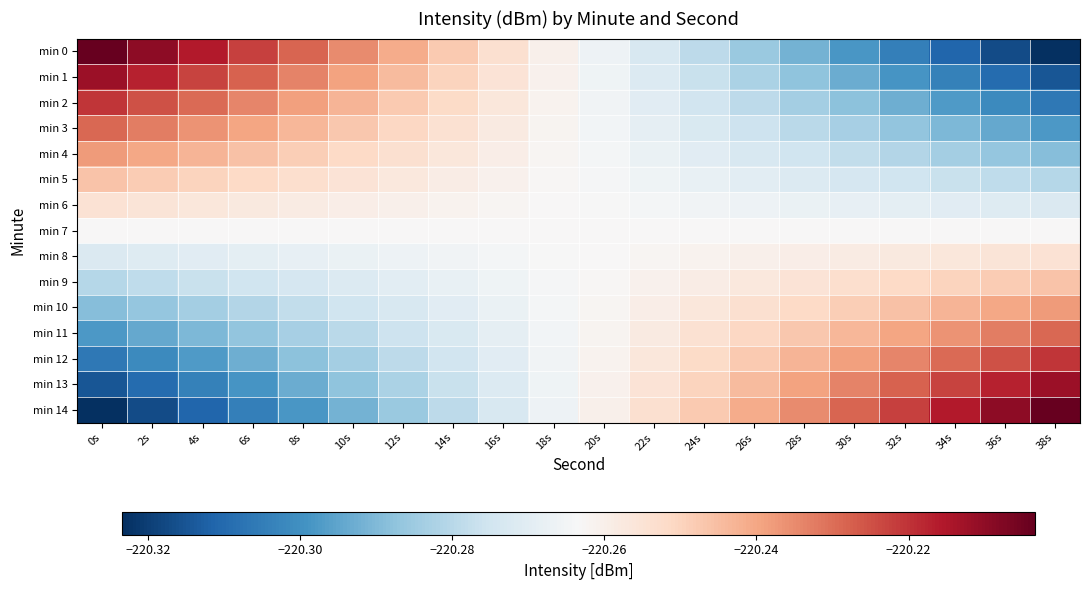

Which category has the highest value across all series?

0s